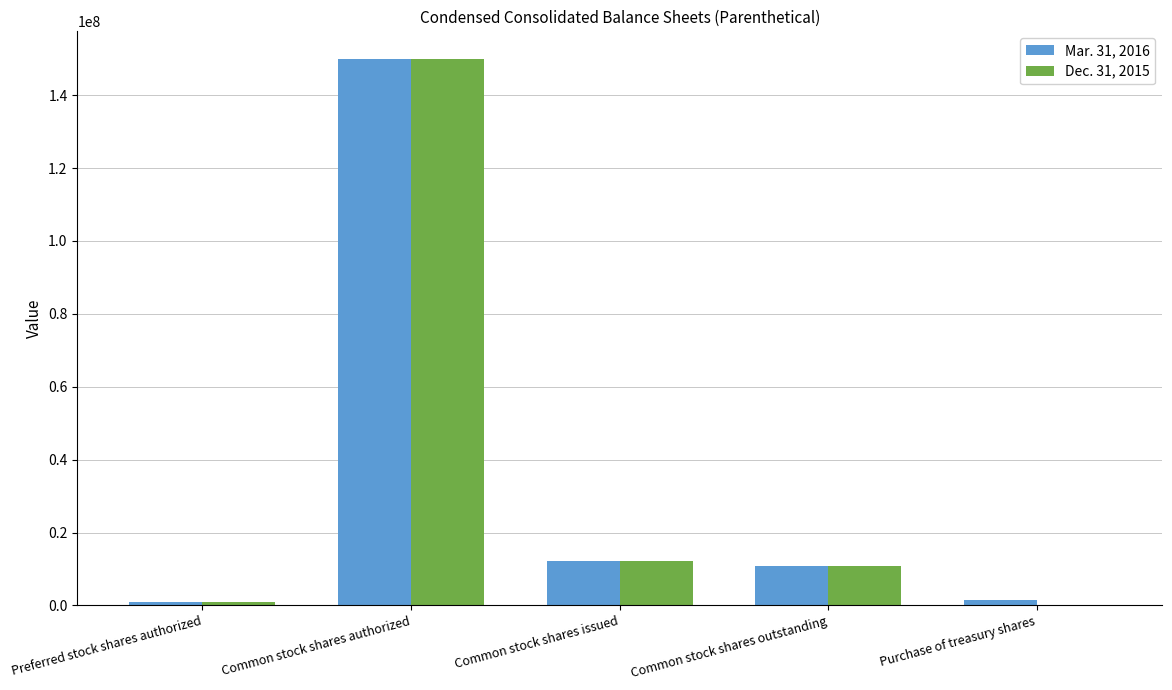

Read the Mar. 31, 2016 value at Common stock shares issued, to the nearest 100.

12215000